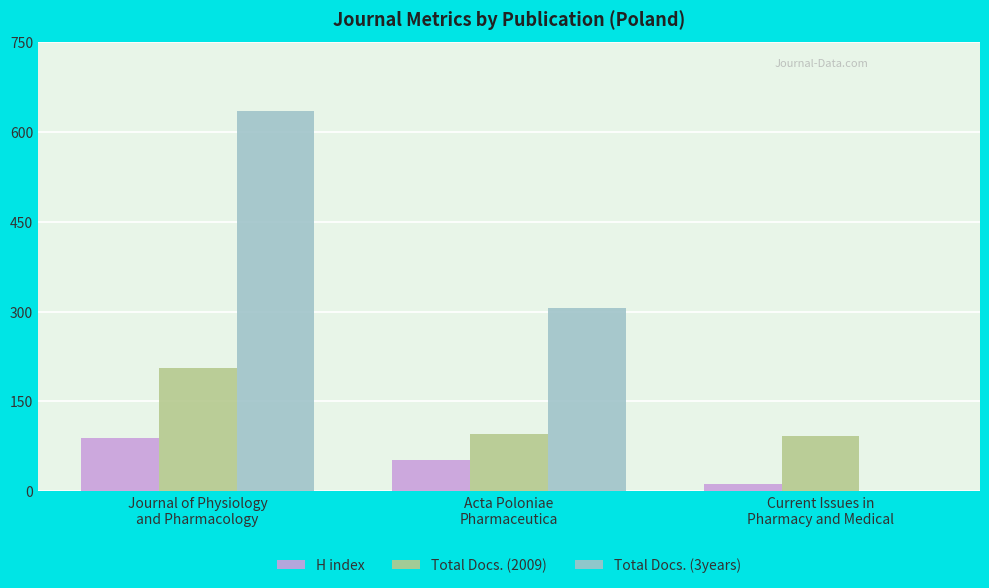

Are the bars grouped side by side (vs. stacked)?

Yes